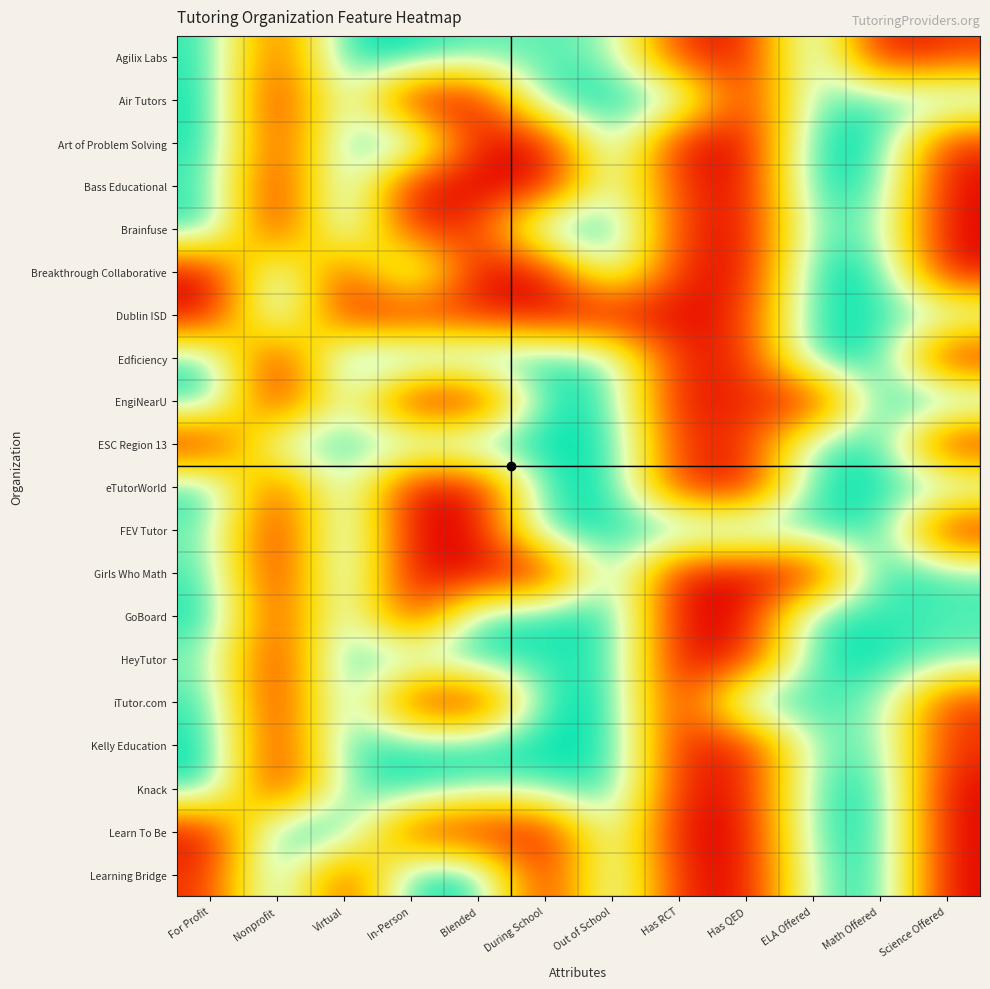

How many categories are shown in the chart?

12